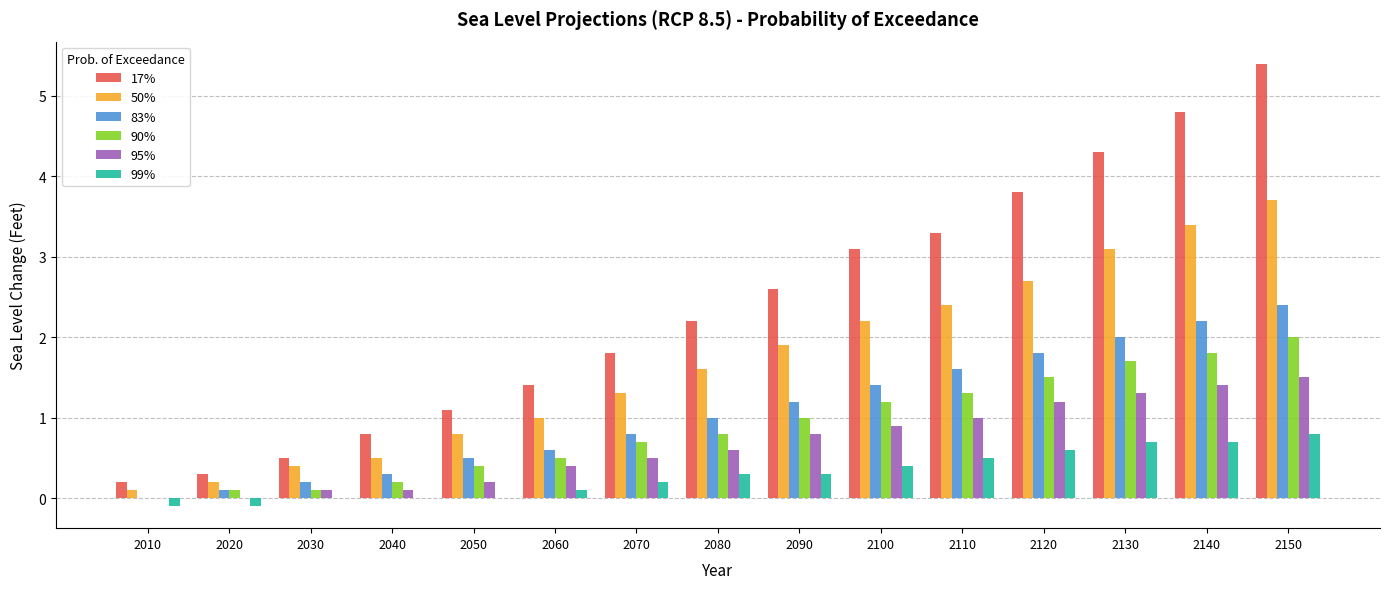

What is the maximum value shown in the chart?

5.4